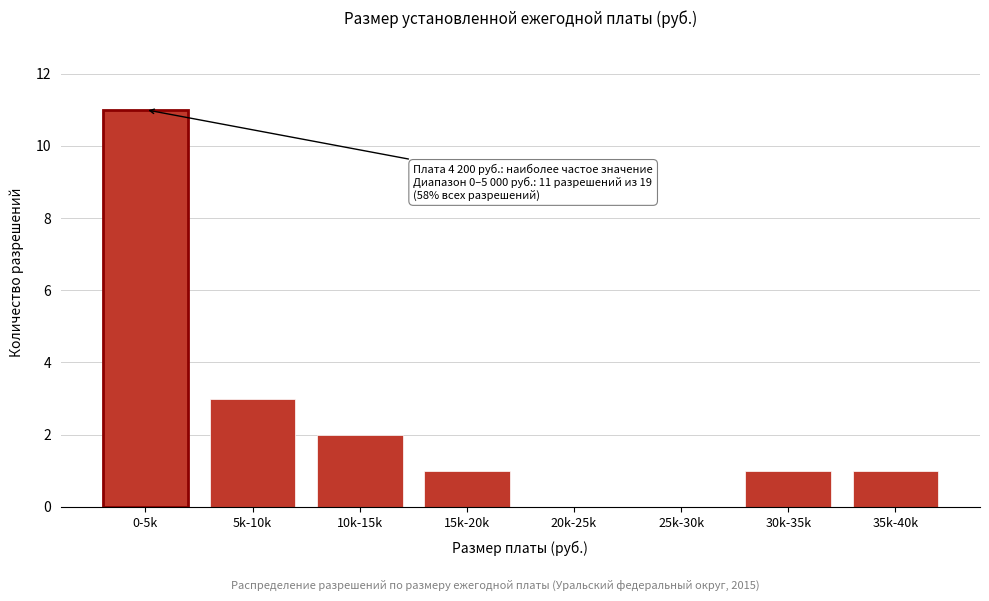

Reading right to left, what are all the values shown in this chart?

35k-40k=1	30k-35k=1	25k-30k=0	20k-25k=0	15k-20k=1	10k-15k=2	5k-10k=3	0-5k=11